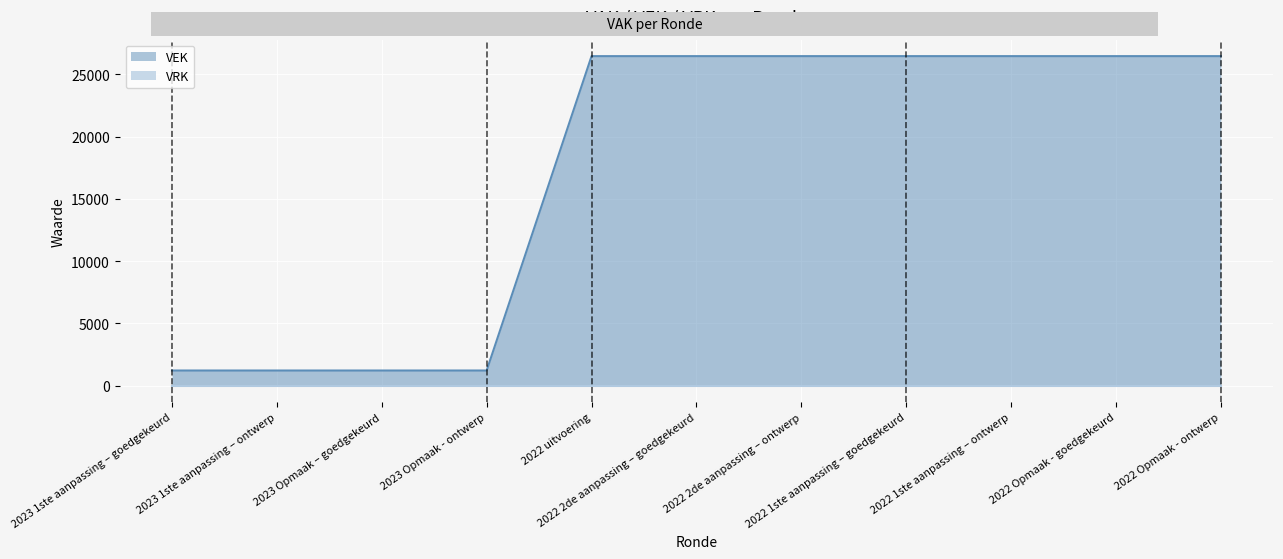

Which category has the lowest value across all series?

2023 1ste aanpassing – goedgekeurd